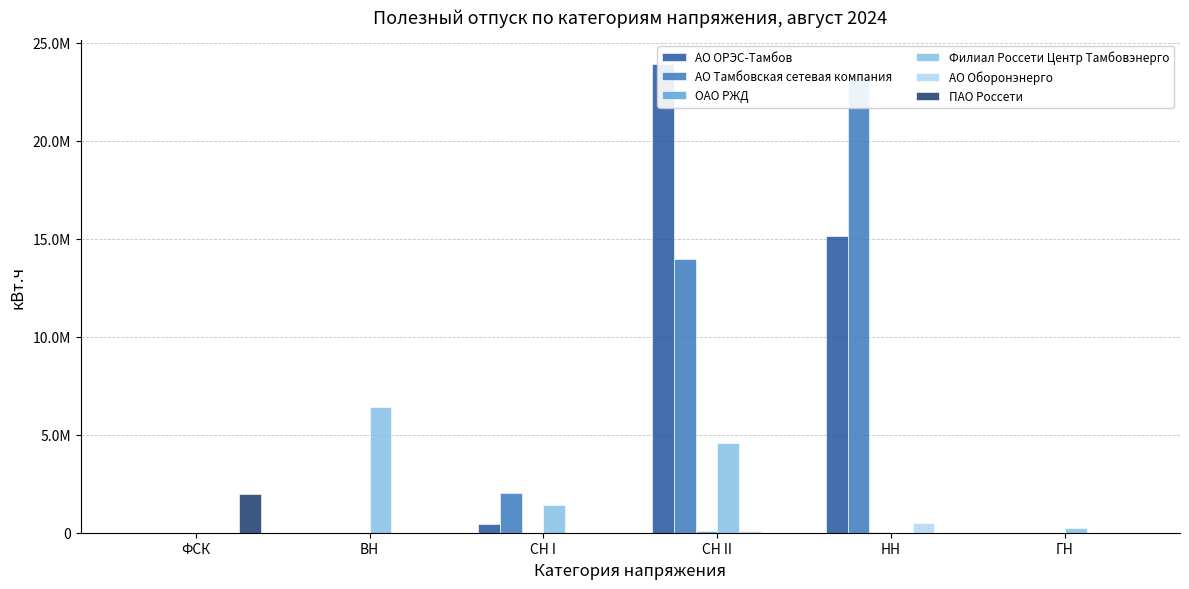

Reading right to left, list all the values displayed in this chart.

АО ОРЭС-Тамбов: ГН=0.0	НН=15109122.4	СН II=23926252.0	СН I=443949.0	ВН=0.0	ФСК=0.0
АО Тамбовская сетевая компания: ГН=0.0	НН=23352378.8	СН II=13941205.0	СН I=2018757.0	ВН=0.0	ФСК=0.0
ОАО РЖД: ГН=0.0	НН=59500.0	СН II=100441.0	СН I=0.0	ВН=0.0	ФСК=0.0
Филиал Россети Центр Тамбовэнерго: ГН=258054.0	НН=5619.0	СН II=4578472.1	СН I=1433438.8	ВН=6410714.6	ФСК=0.0
АО Оборонэнерго: ГН=0.0	НН=505726.0	СН II=86474.0	СН I=0.0	ВН=0.0	ФСК=0.0
ПАО Россети: ГН=0.0	НН=0.0	СН II=0.0	СН I=0.0	ВН=0.0	ФСК=1961279.3